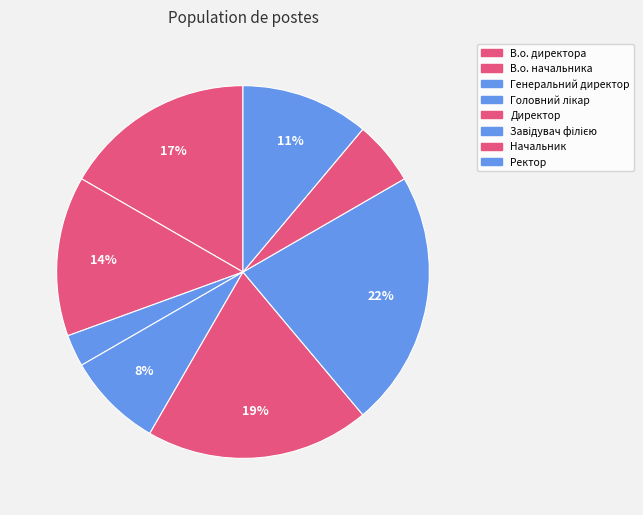

To the nearest percent, what is the difference between the largest and smallest slice percentages?

19%